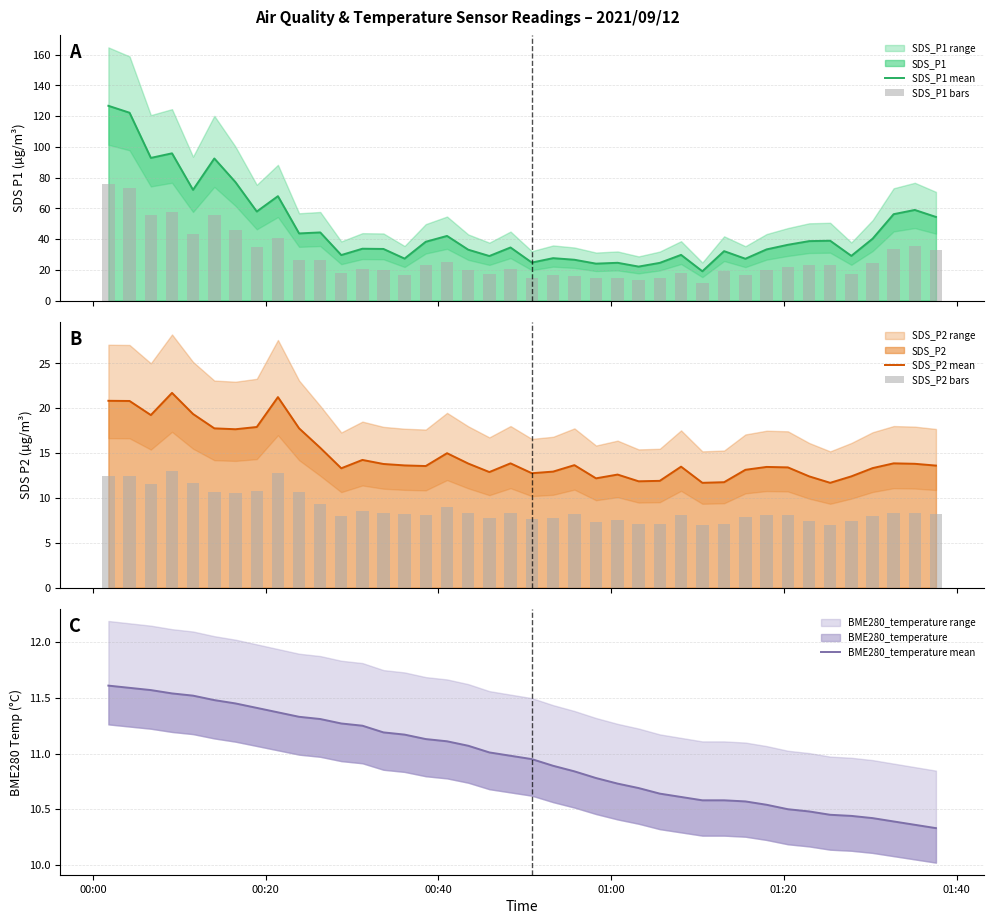

Are the bars horizontal?

No